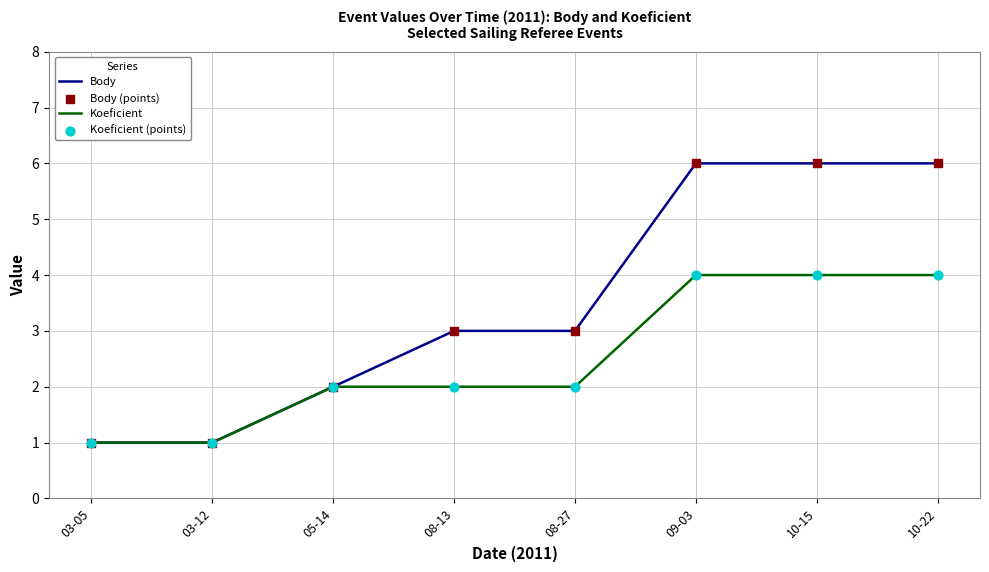

Between 03-12 and 08-13, which series saw the biggest shift?

Body